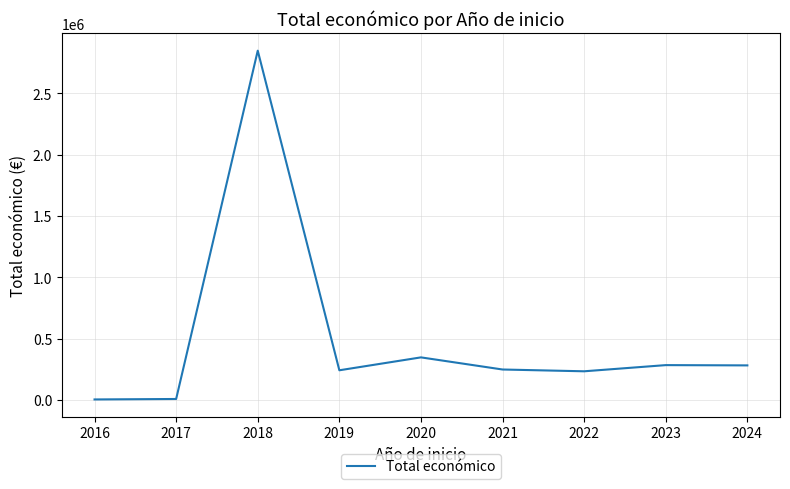

What is the maximum value shown in the chart?

2848301.3